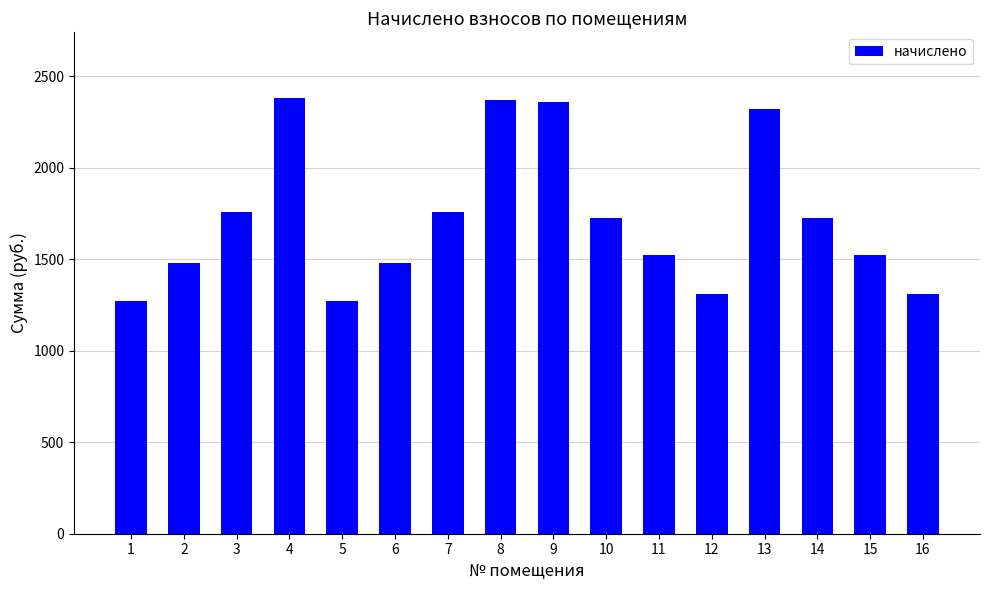

Is it true that the value at 15 is 1521.4?

True